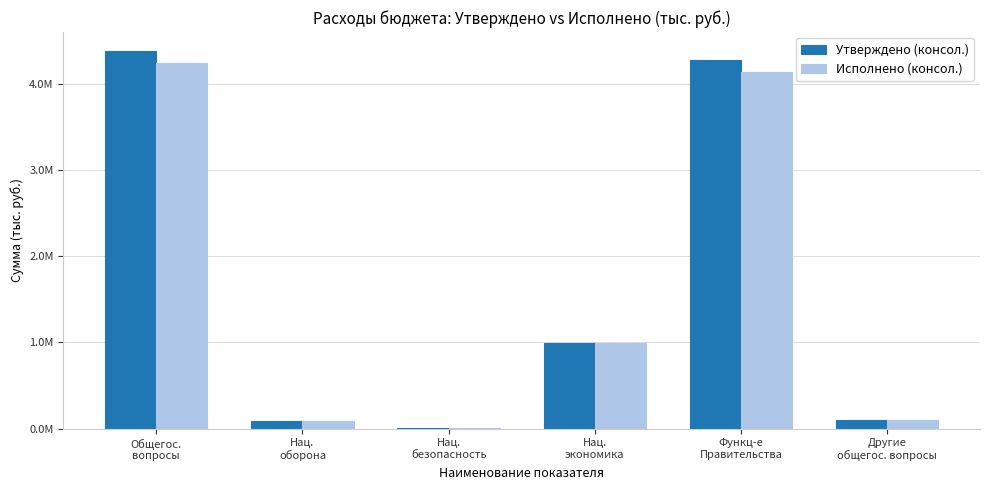

The Исполнено (консол.) series shows 26013.4 at Нац.
оборона. True or false?

False